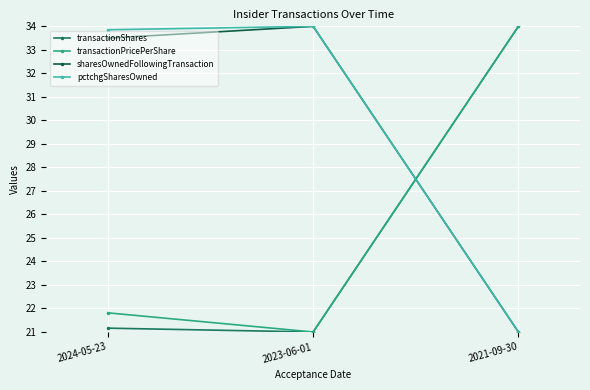

What is the total value across all series at 2024-05-23?

110.3